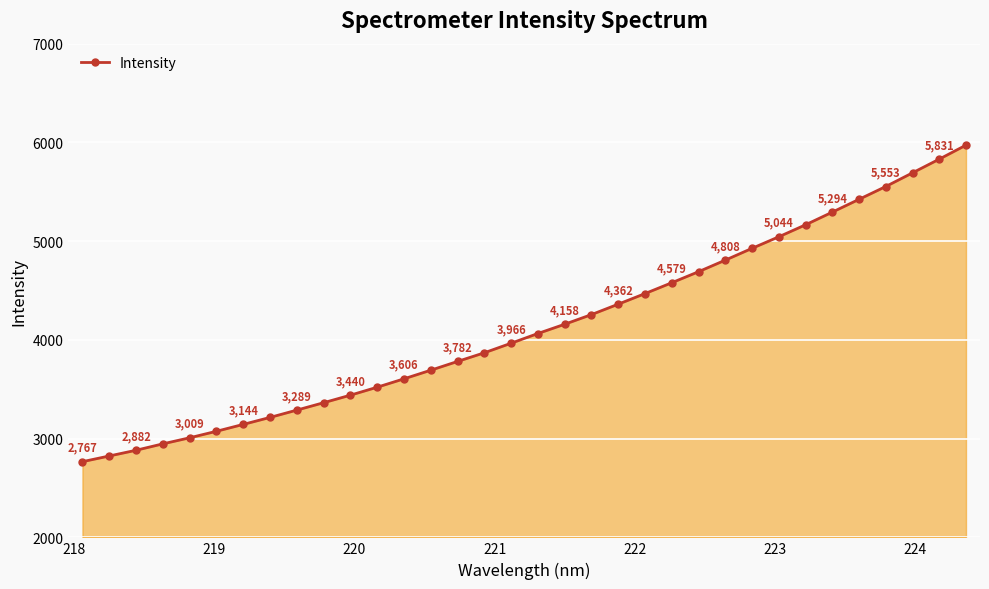

What is the average value?

4137.6